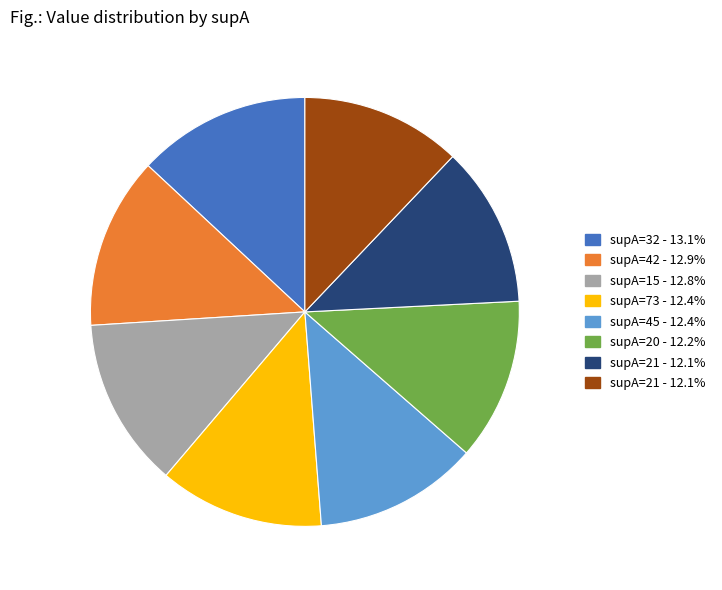

Does any single category account for the majority?

No